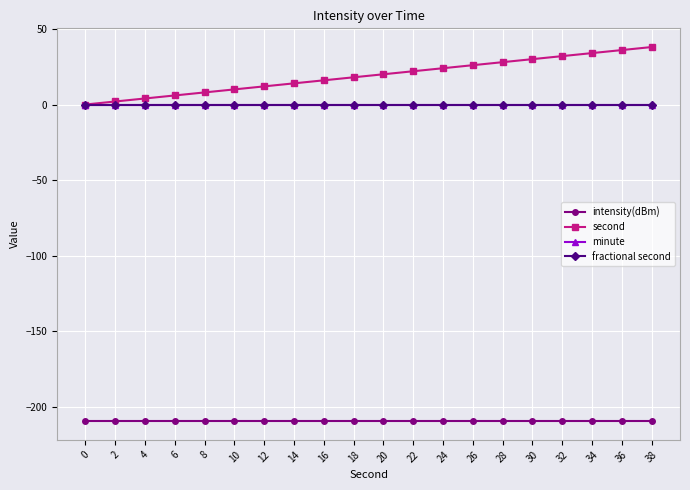

Does the chart display data point markers on the line(s)?

Yes